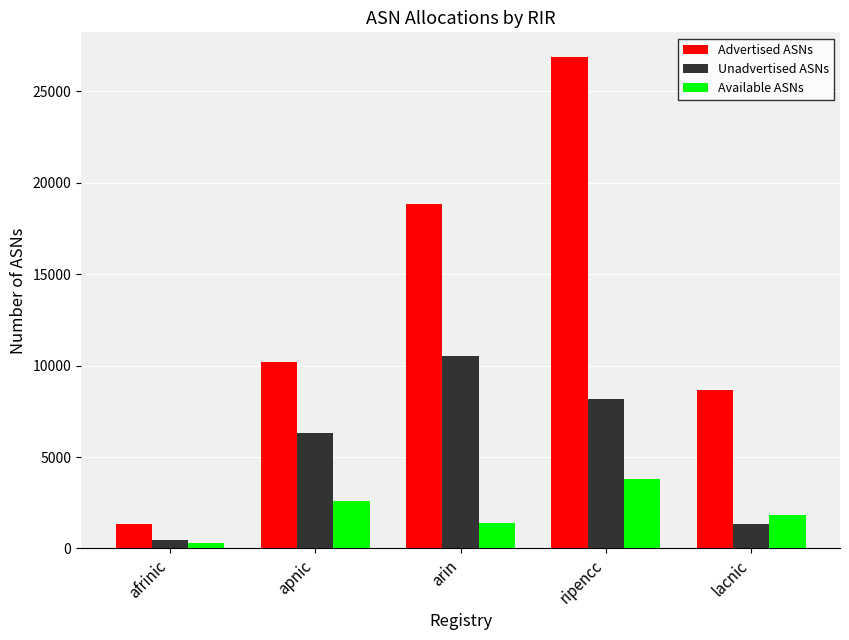

What is the label of the 1st bar from the right?

lacnic